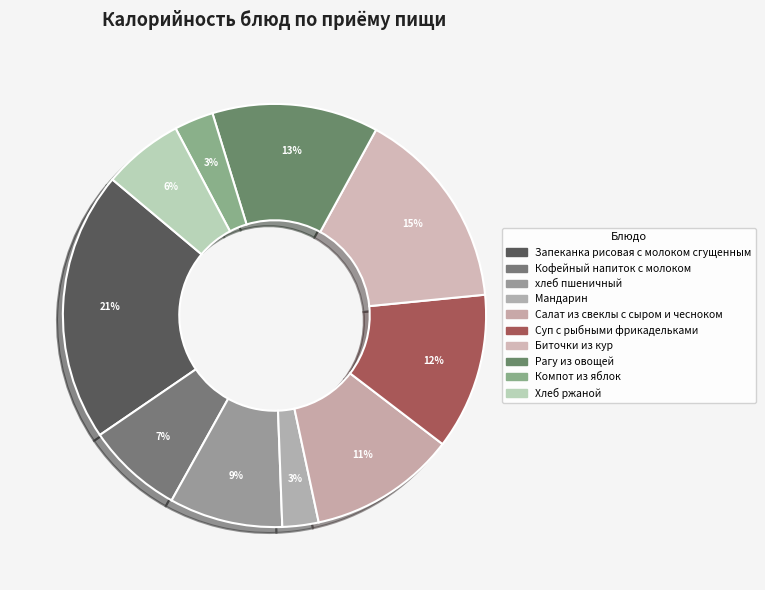

How many segments does this pie chart have?

10